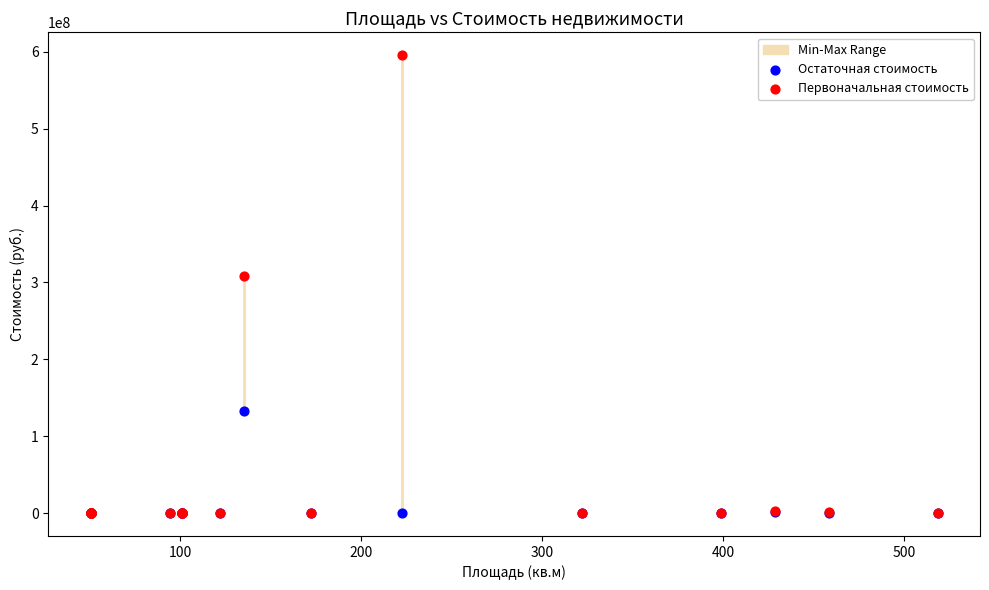

Which series reaches the maximum Y coordinate?

Первоначальная стоимость